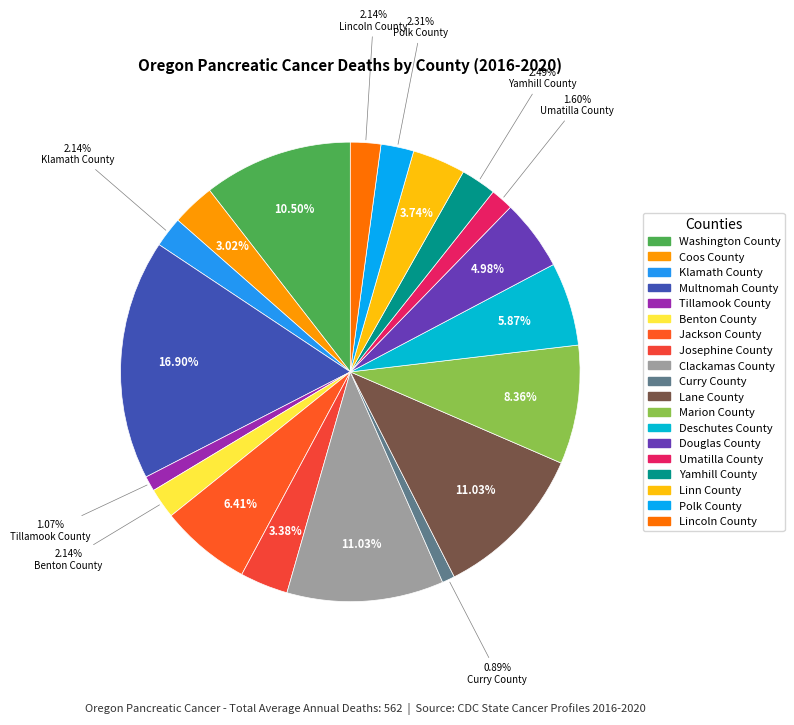

How many slices are in this pie chart?

19